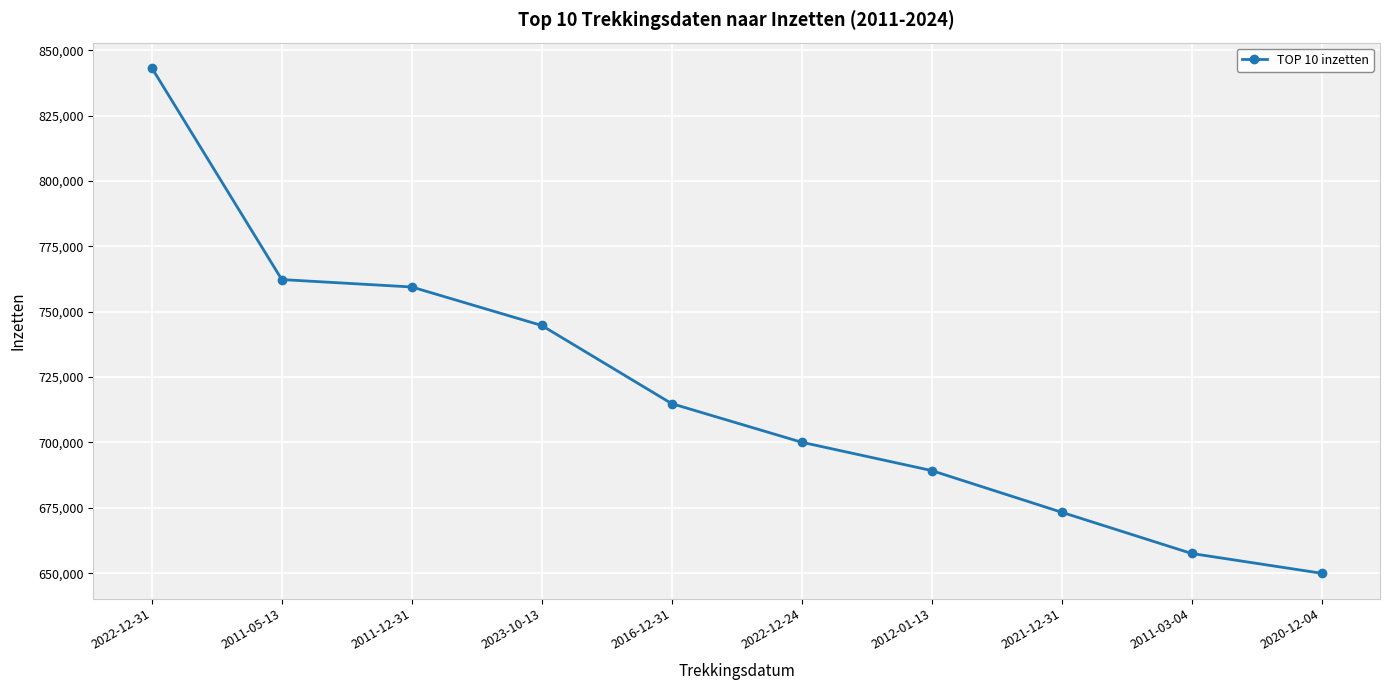

The chart shows a value of 714864.0 at 2016-12-31. True or false?

True